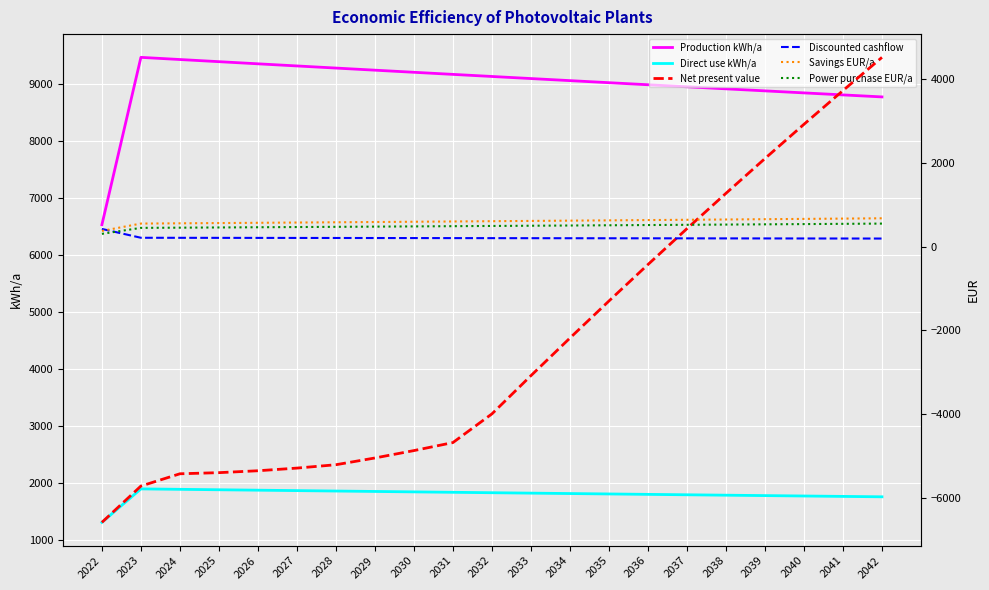

What are all the series names shown in the legend?

Production kWh/a, Direct use kWh/a, Net present value, Discounted cashflow, Savings EUR/a, Power purchase EUR/a